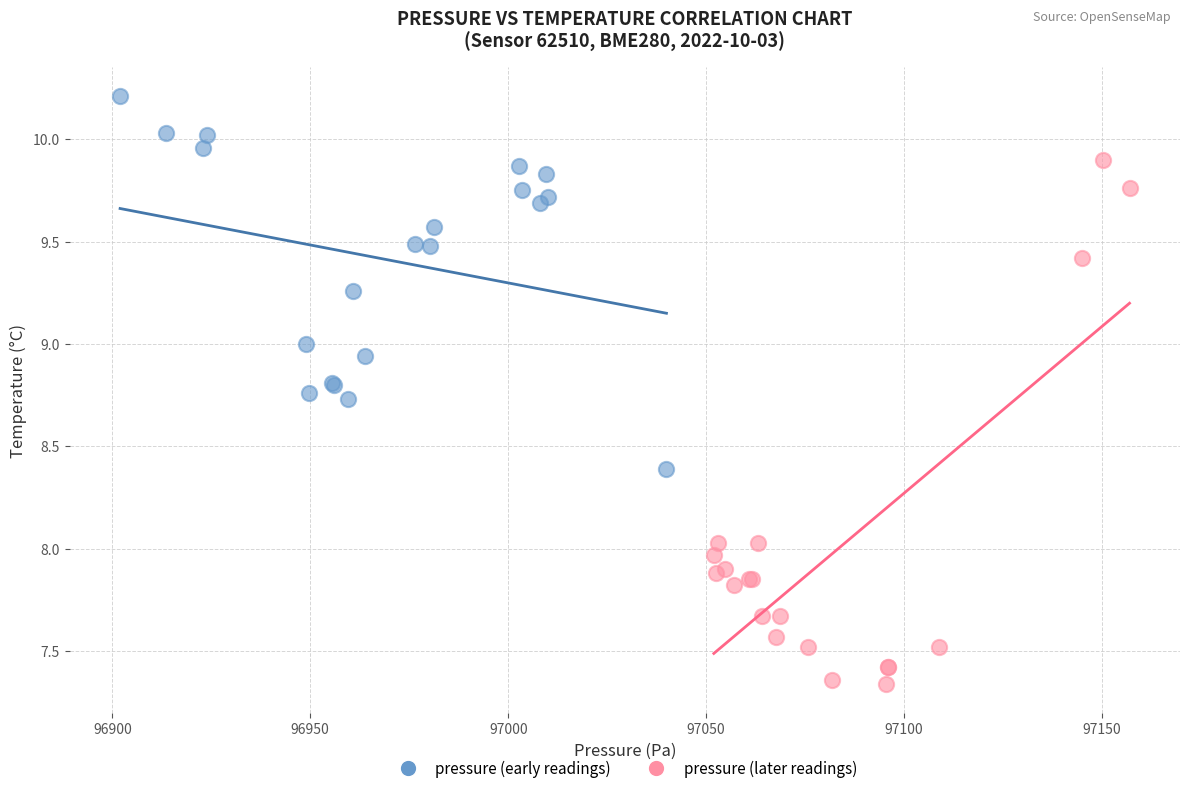

Which series reaches the maximum Y coordinate?

pressure (early readings)